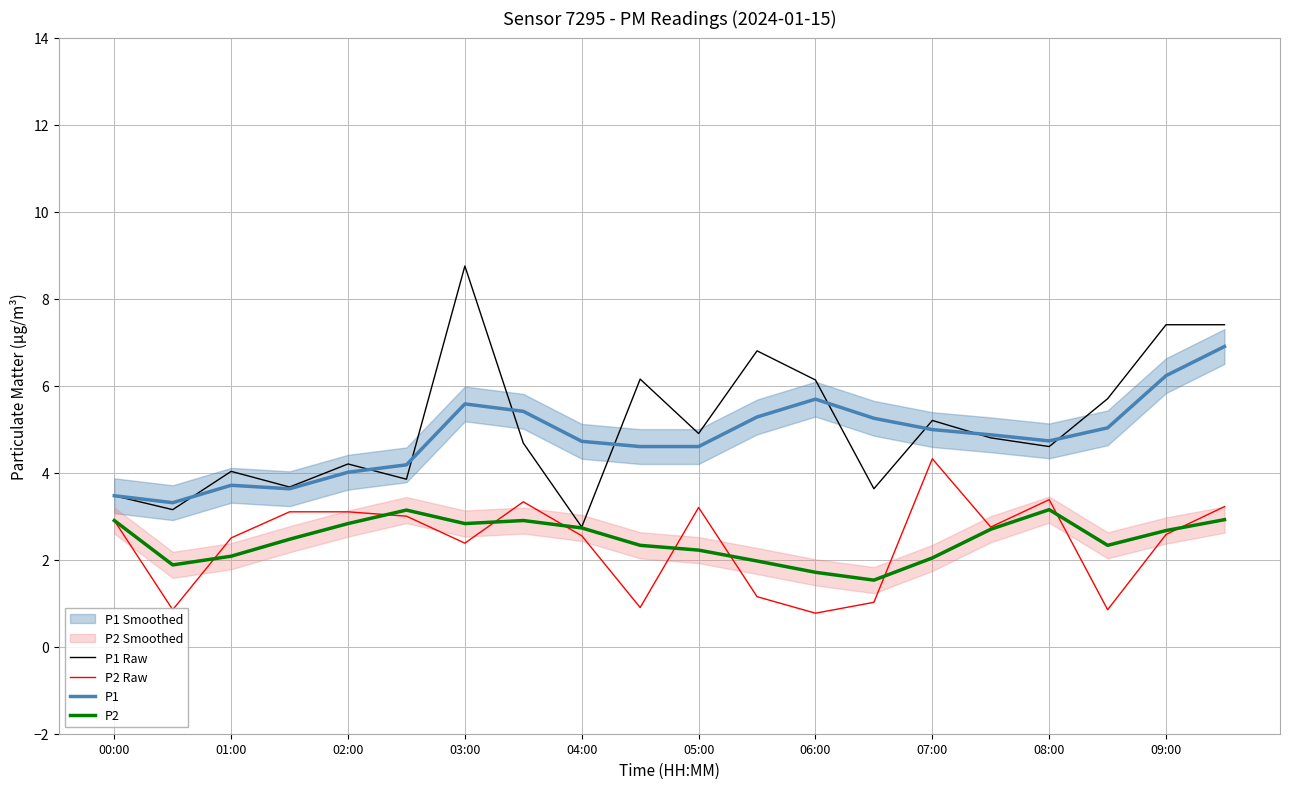

True or false: P2 and P1 cross at least once.

False